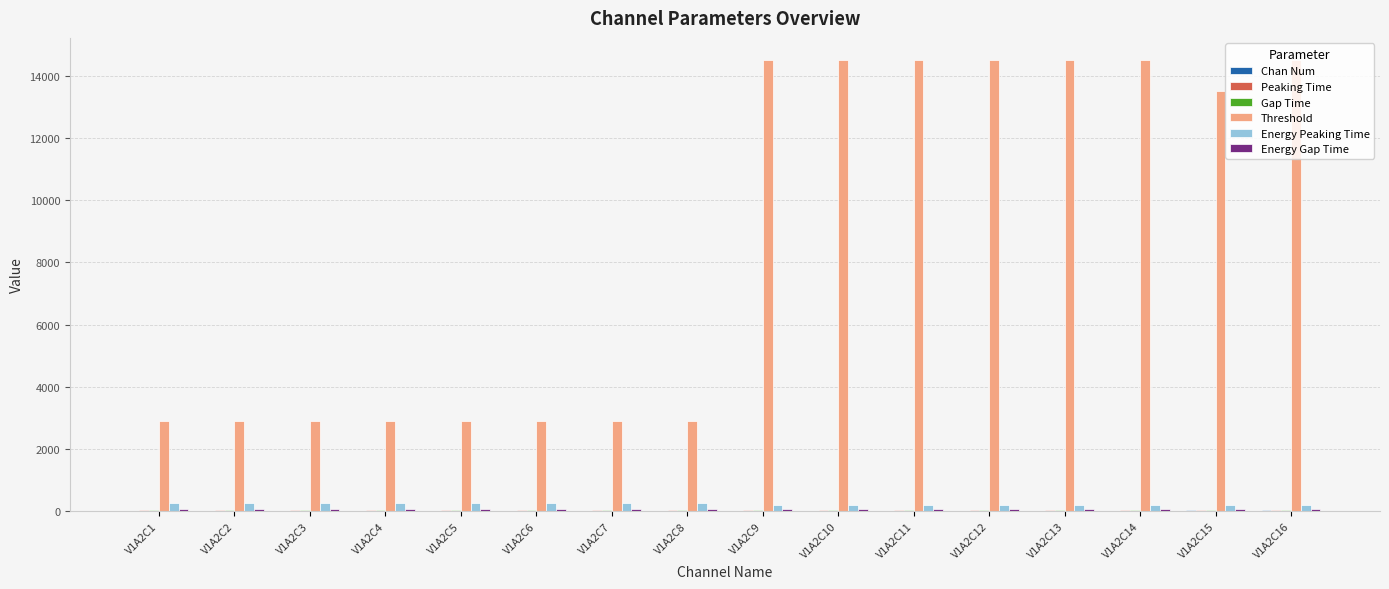

What is the greatest value displayed?

14500